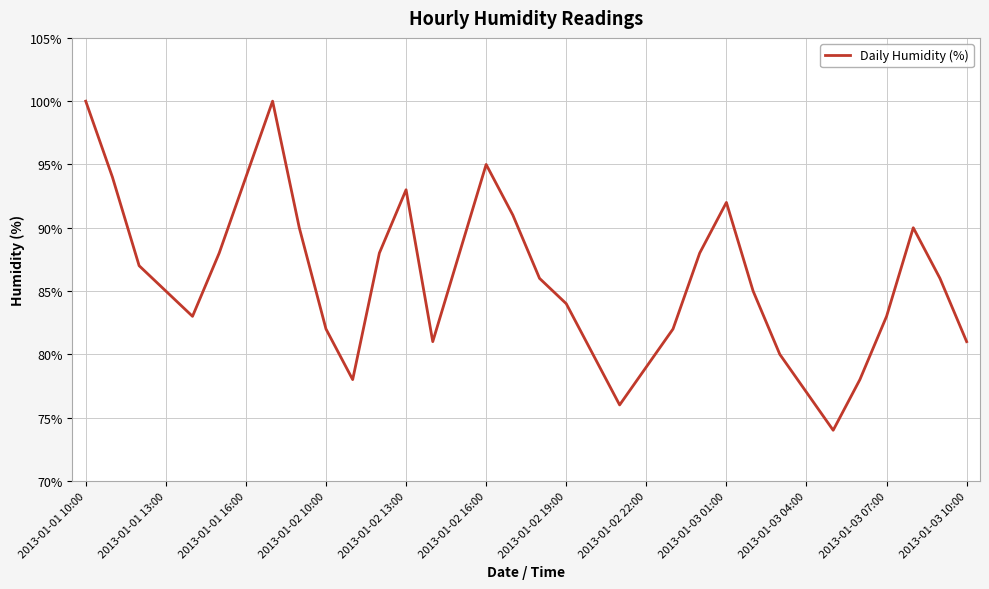

What is the difference between the maximum and minimum values?

26